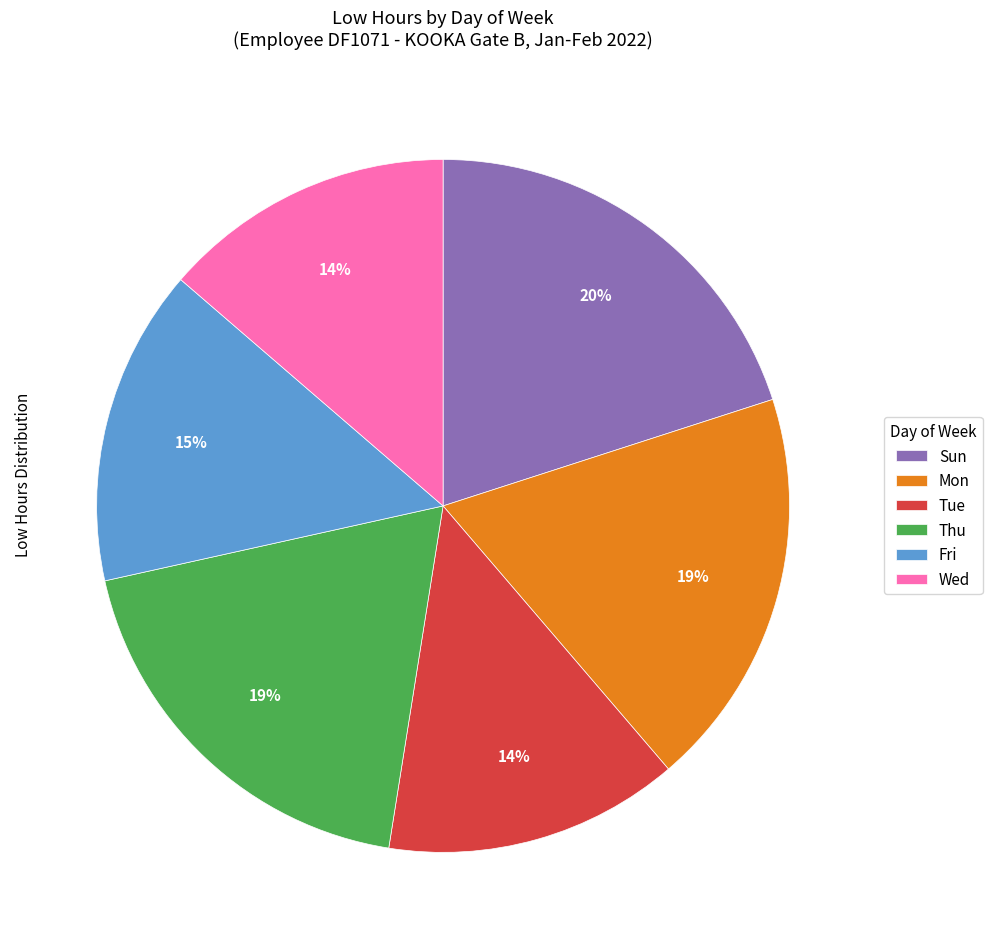

What percentage is the Fri slice, to the nearest percent?

15%